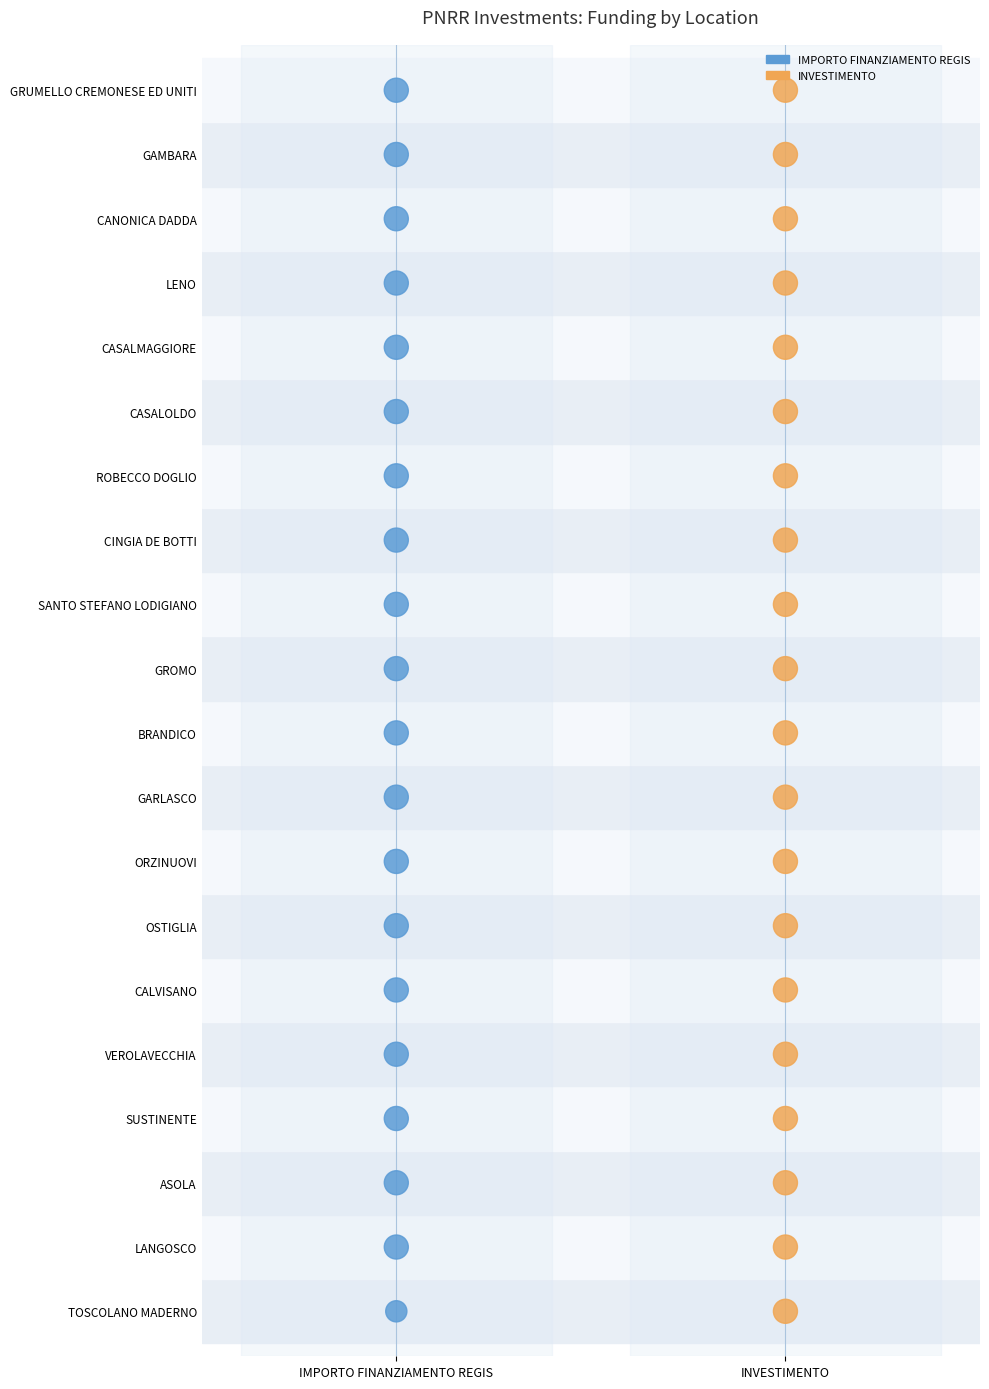

What are all the series names shown in the legend?

IMPORTO FINANZIAMENTO REGIS, INVESTIMENTO